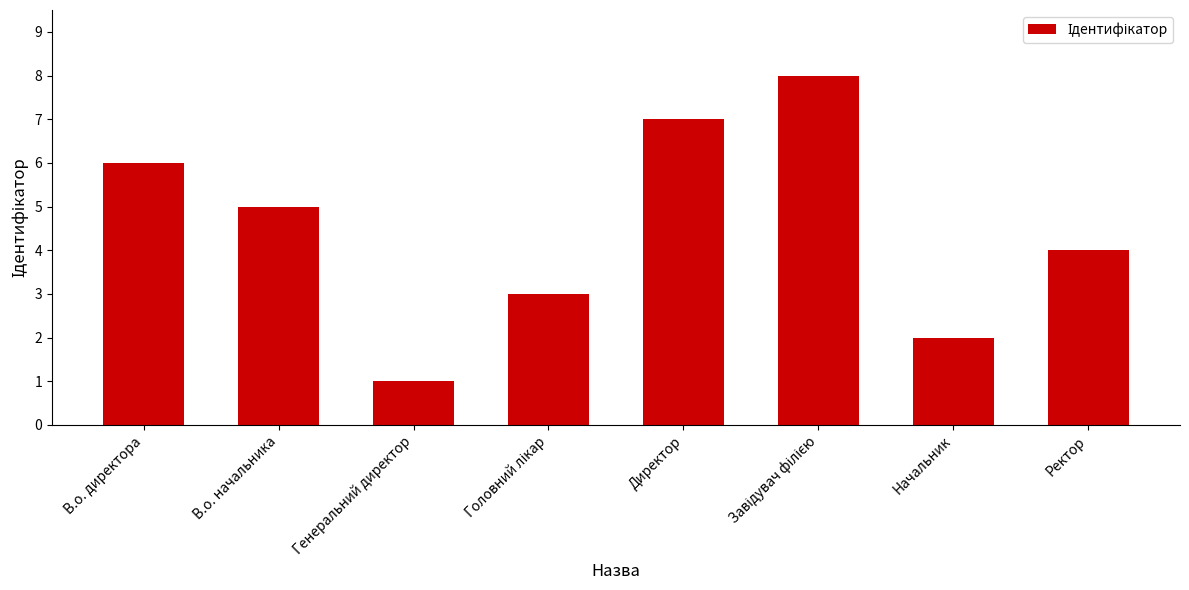

Reading left to right, extract all data points from this chart.

6	5	1	3	7	8	2	4